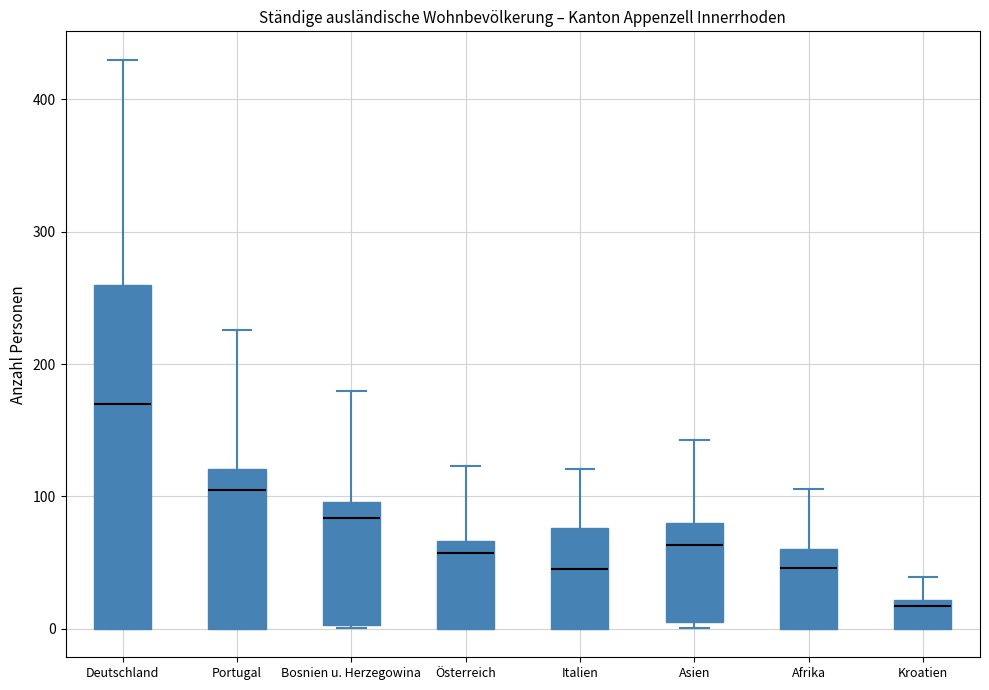

Where does the upper whisker of the box for Deutschland end on the y-axis? The values are not printed on the chart, so give them approximately, as read against the axis.

430